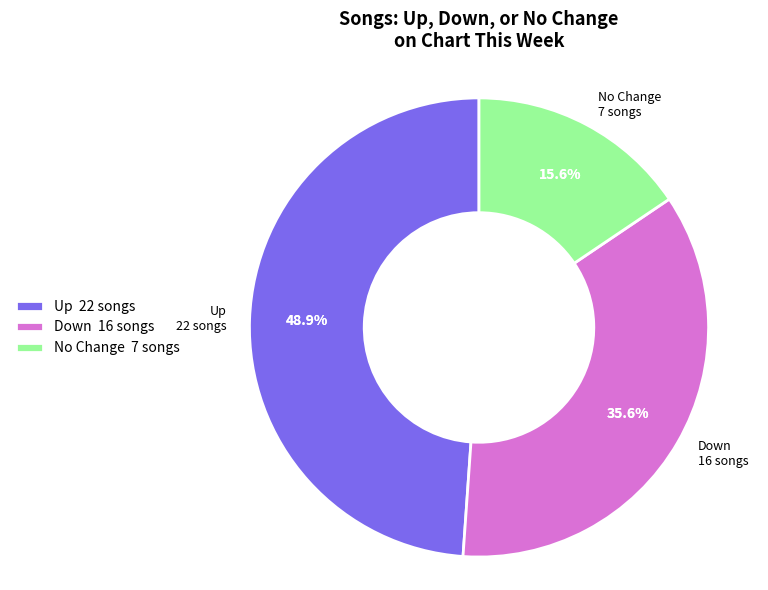

Does any single category account for the majority?

No